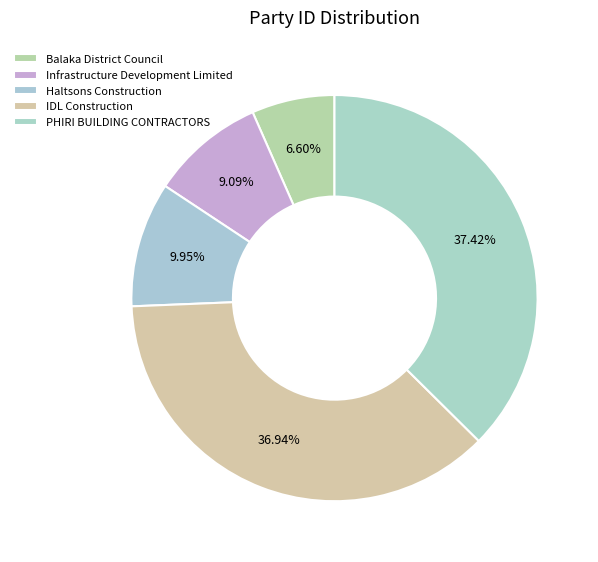

What percentage is NOT represented by Haltsons Construction?

90.0%